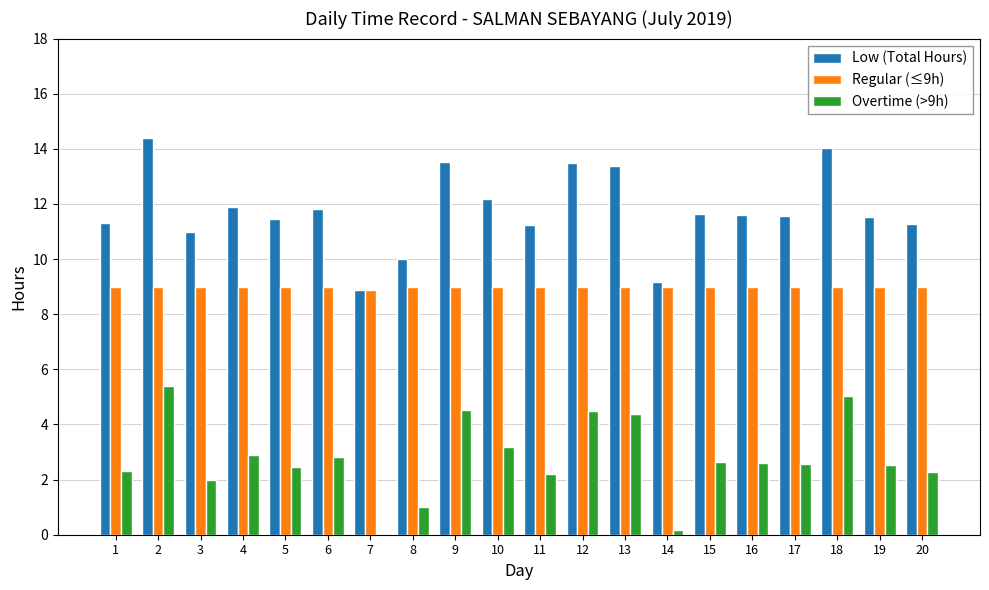

At which category is the sum across all series the highest?

2